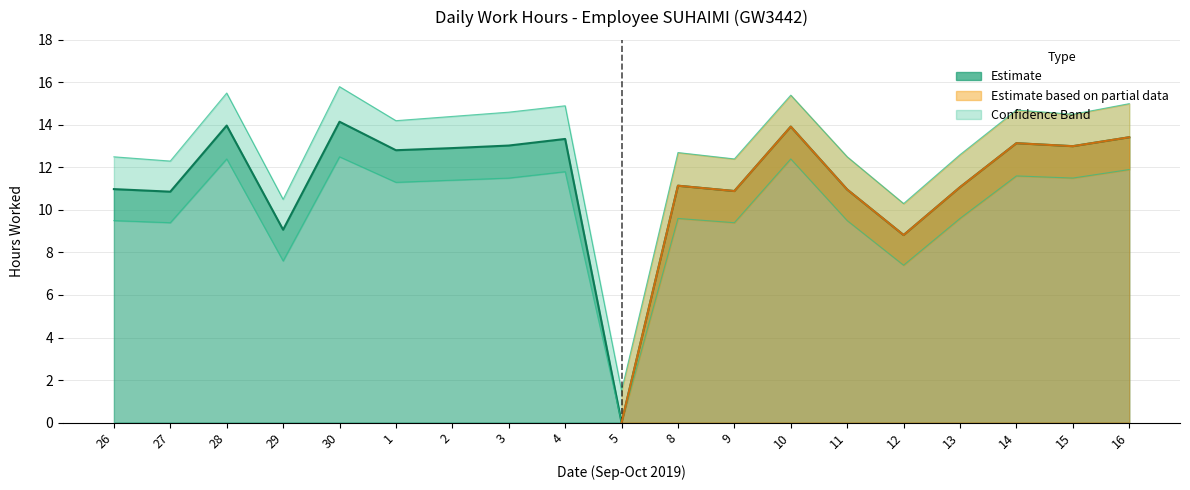

What is the value of the Low (Hours) point at the 5th from the left?

14.2